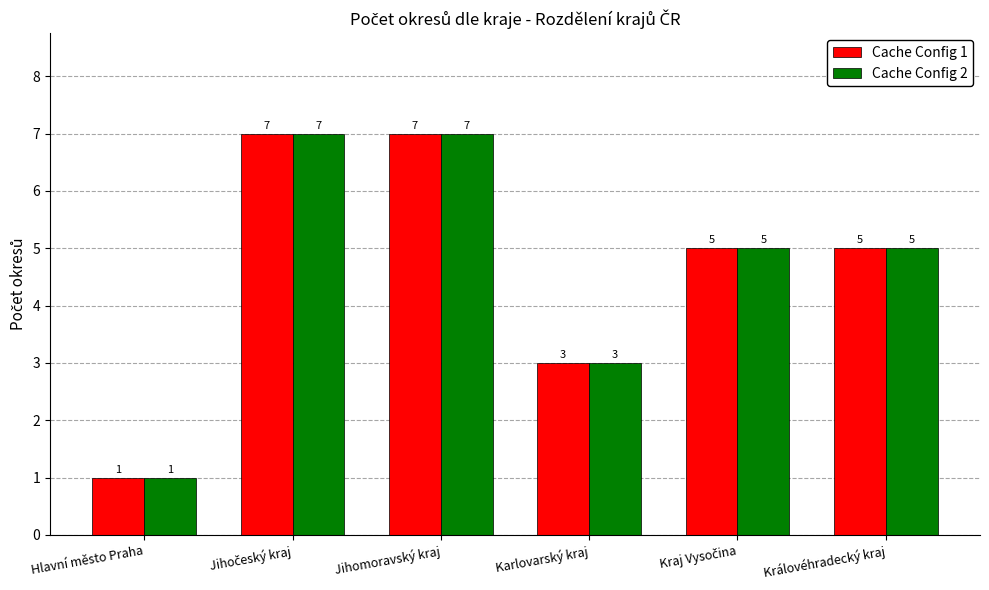

How many data points does each series have?

6